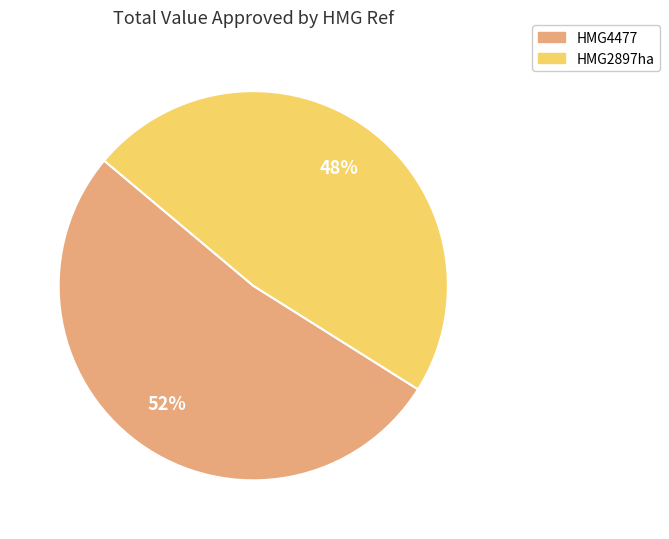

What percentage is the HMG4477 slice, to the nearest percent?

52%